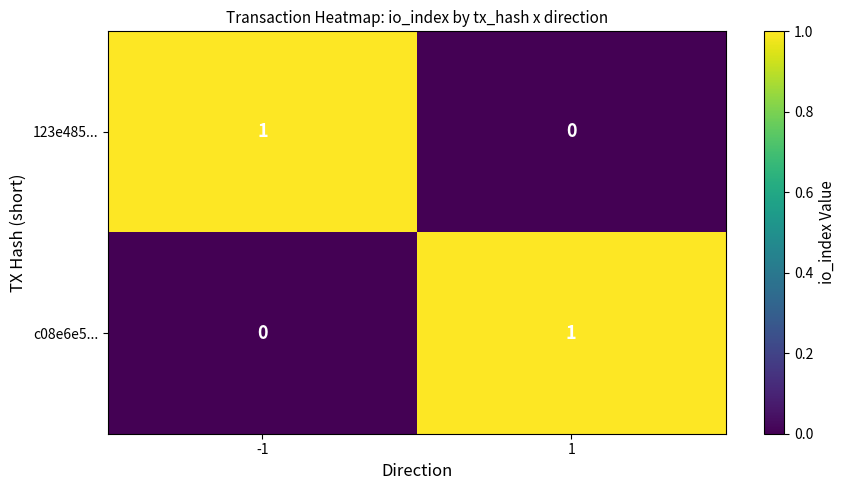

Rank the series at 1 from lowest to highest value.

123e485..., c08e6e5...